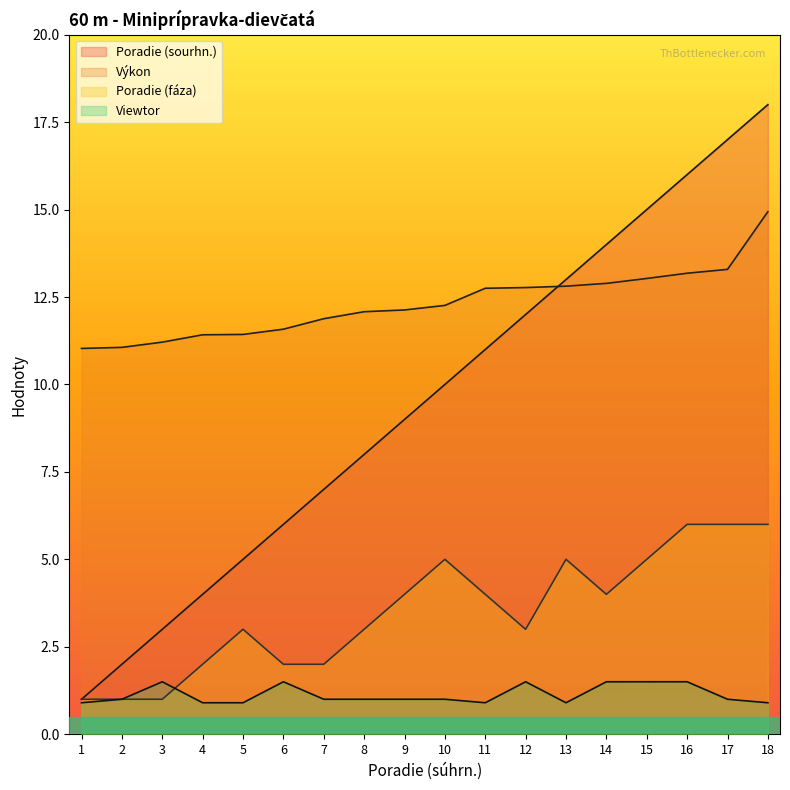

What is the total value across all series at 4?

18.3